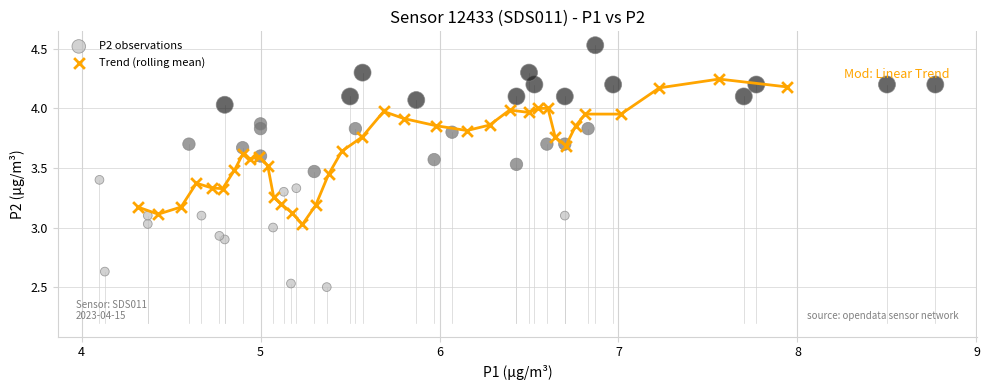

Which series has the largest Y range (max minus min)?

P2 observations